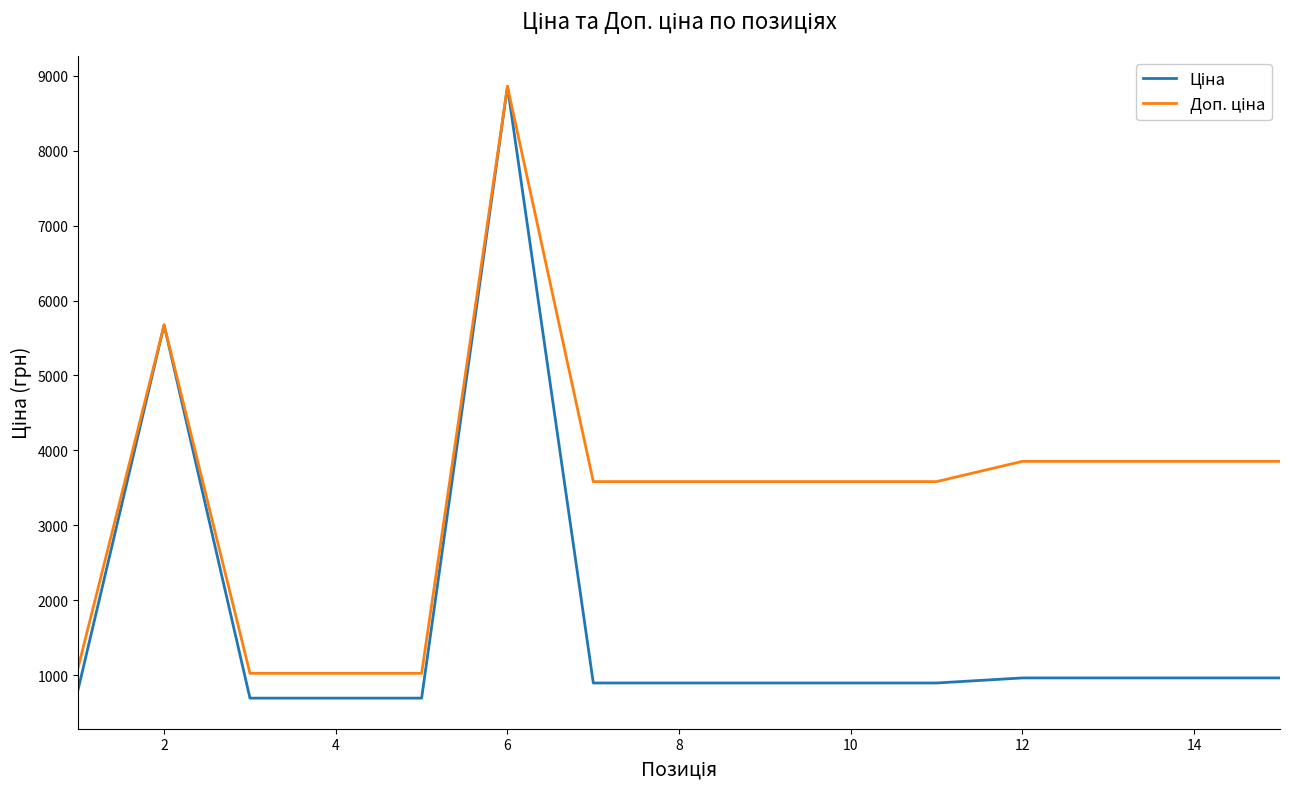

What is the smallest value displayed?

693.7